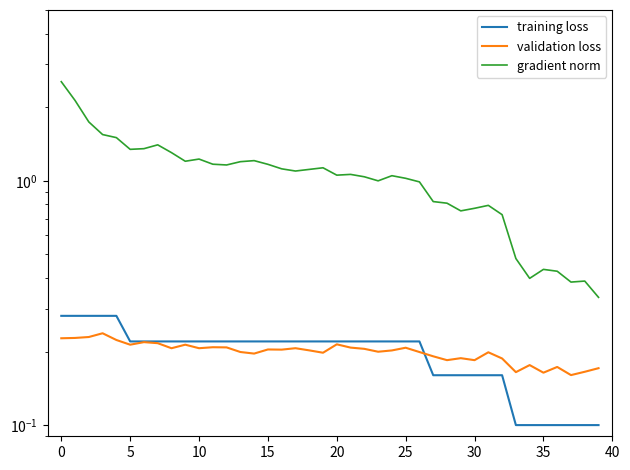

Count the training loss values in the range 0 to 1.

40